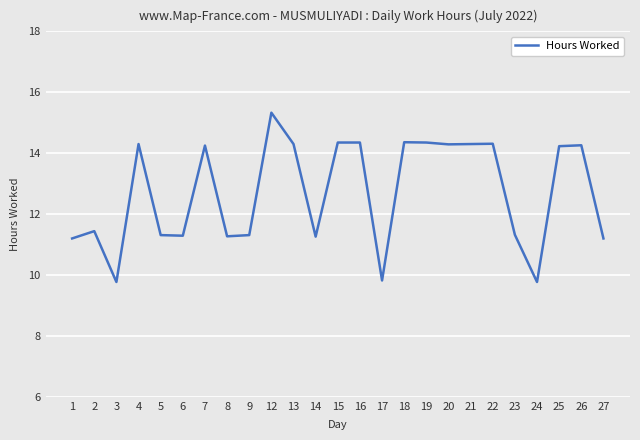

Which category has the highest value across all series?

12